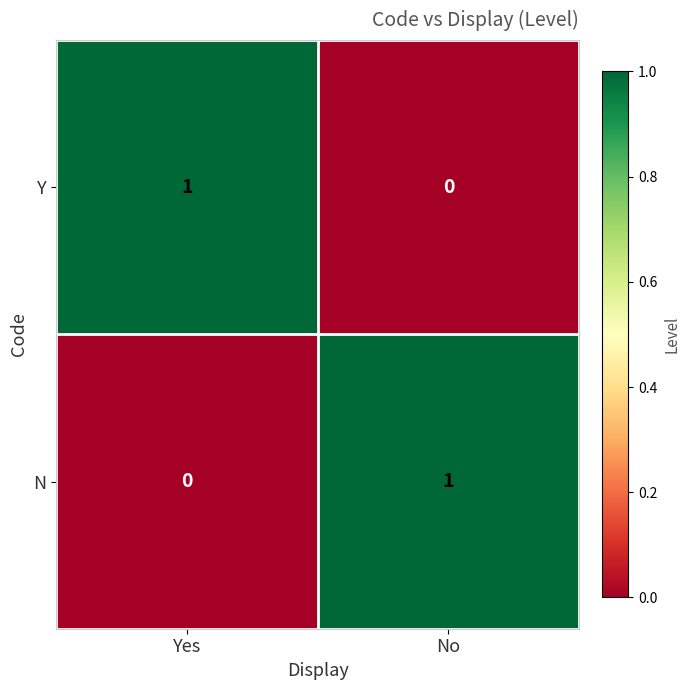

What is the maximum value shown in the chart?

1